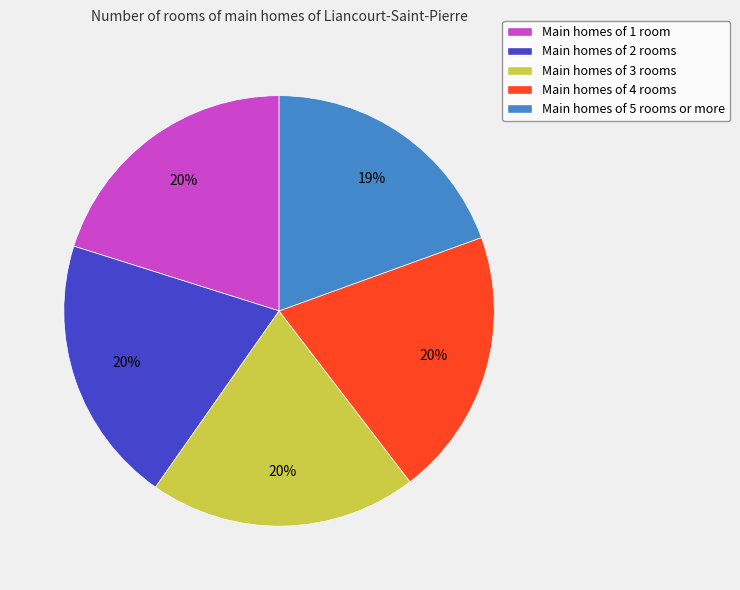

The Main homes of 2 rooms slice represents 20% of the pie. True or false?

True